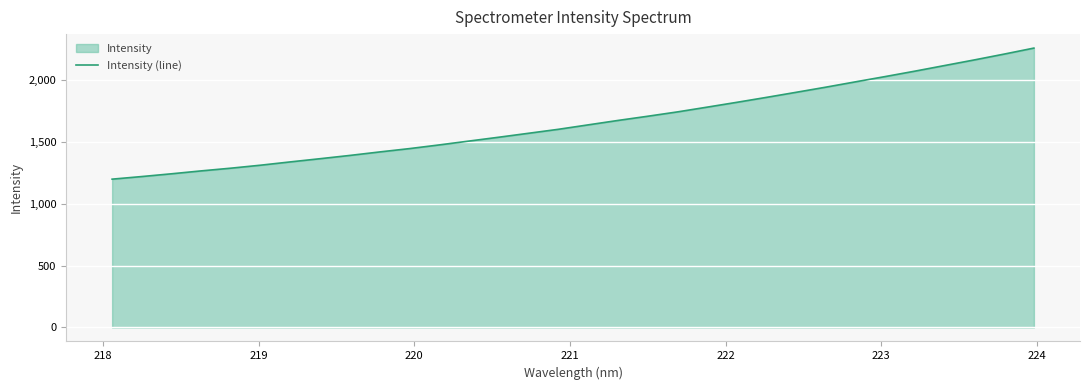

What is the minimum value shown in the chart?

1199.7